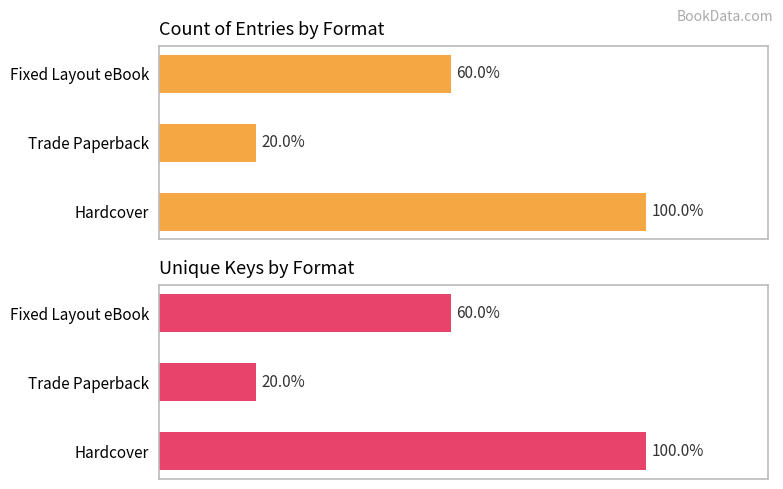

Which series has the widest spread of values?

Count of Entries